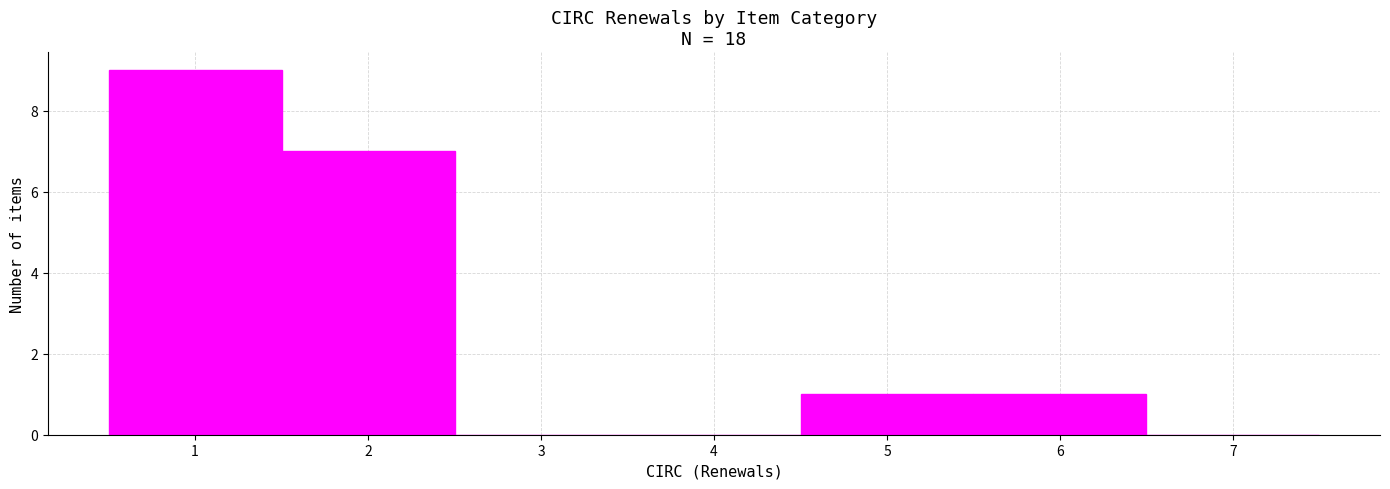

Reading left to right, list every bar in this chart as the range it spans on the x-axis followed by its height. The values are not printed on the chart, so give them approximately, as read against the axis.

0.5 to 1.5: 9
1.5 to 2.5: 7
2.5 to 3.5: 0
3.5 to 4.5: 0
4.5 to 5.5: 1
5.5 to 6.5: 1
6.5 to 7.5: 0